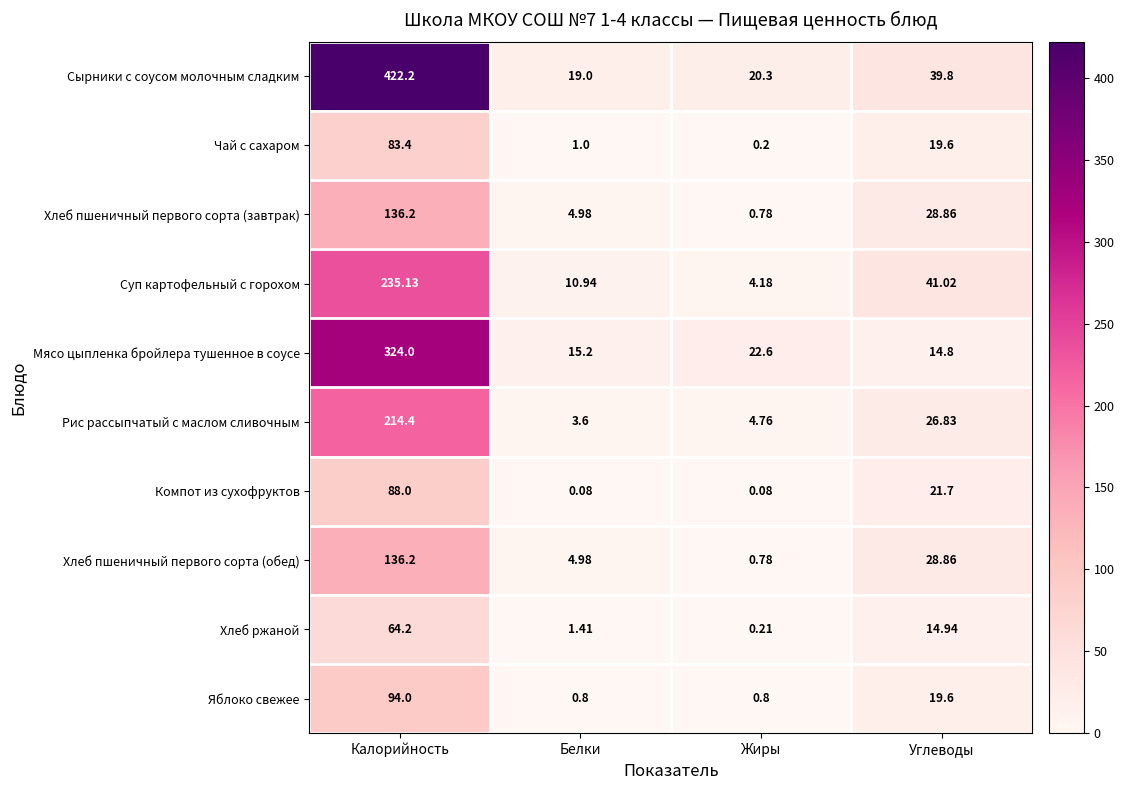

Count the number of categories in the chart.

4